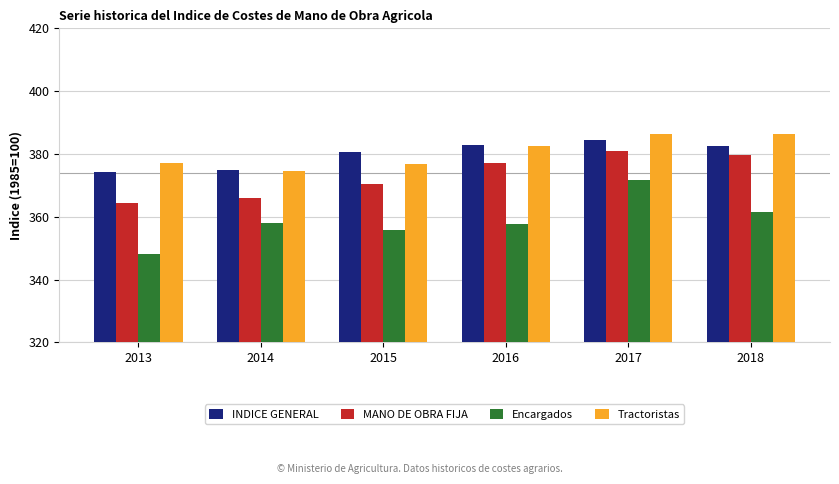

What is the spread (max minus min) of values at 2018?

25.0